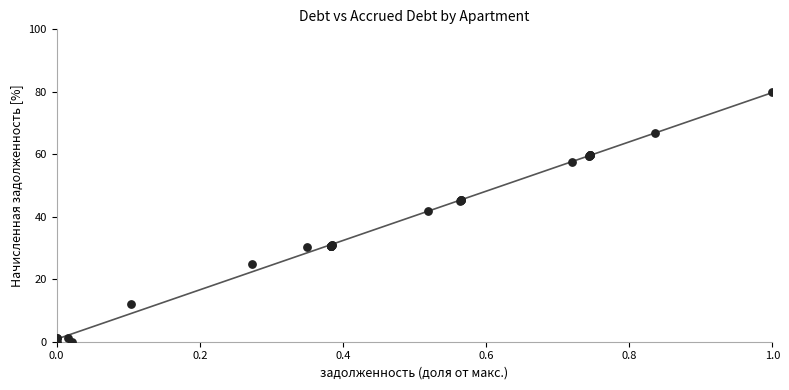

What Y value in the scatter plot is closest to 40?

41.8